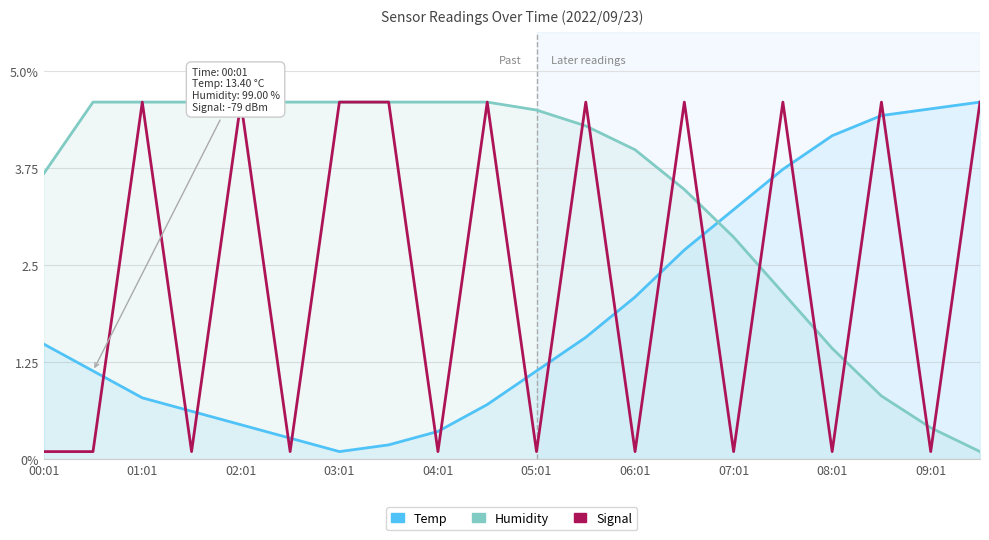

What is the difference between the second highest and second lowest values in the Temp series?

4.3